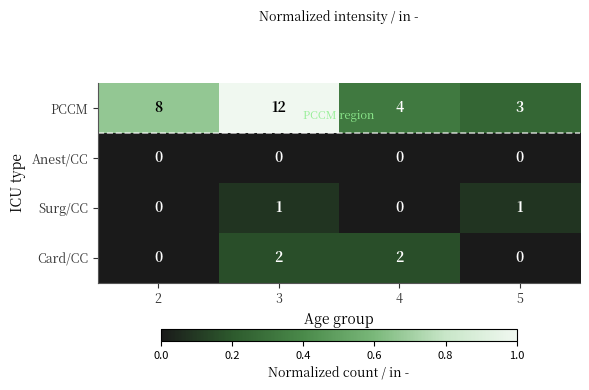

Reading left to right, what are all the values shown in this chart?

PCCM: 2=8	3=12	4=4	5=3
Anest/CC: 2=0	3=0	4=0	5=0
Surg/CC: 2=0	3=1	4=0	5=1
Card/CC: 2=0	3=2	4=2	5=0